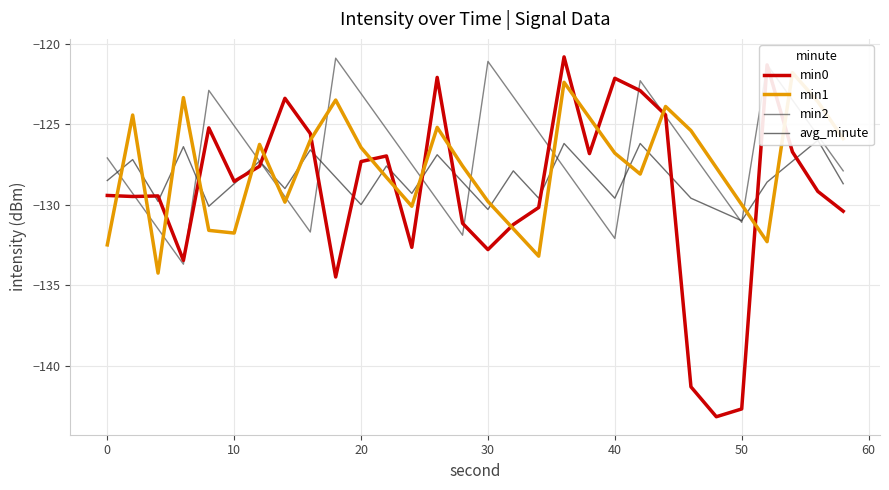

What is the highest value of the min0 series?

-120.8